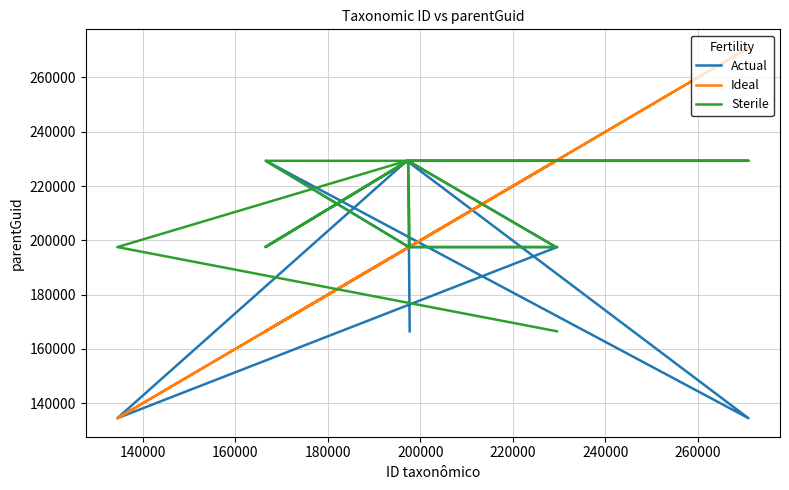

Reading left to right, transcribe all the data shown in this chart.

Actual: 197493	134454	229303	134454	229303	197511	197511	229303	197511	229303	166471
Ideal: 229526	134454	197055	270916	166548	197493	229303	197299	166471	197336	197670
Sterile: 166471	197511	229303	229303	229303	197511	197511	229303	197511	229303	197511